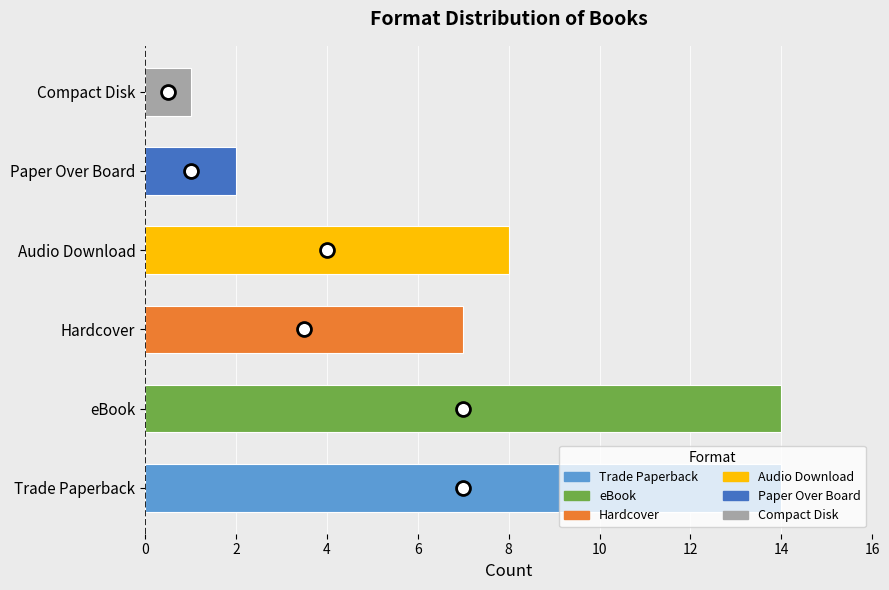

Is it true that the value at Audio Download is 3?

False